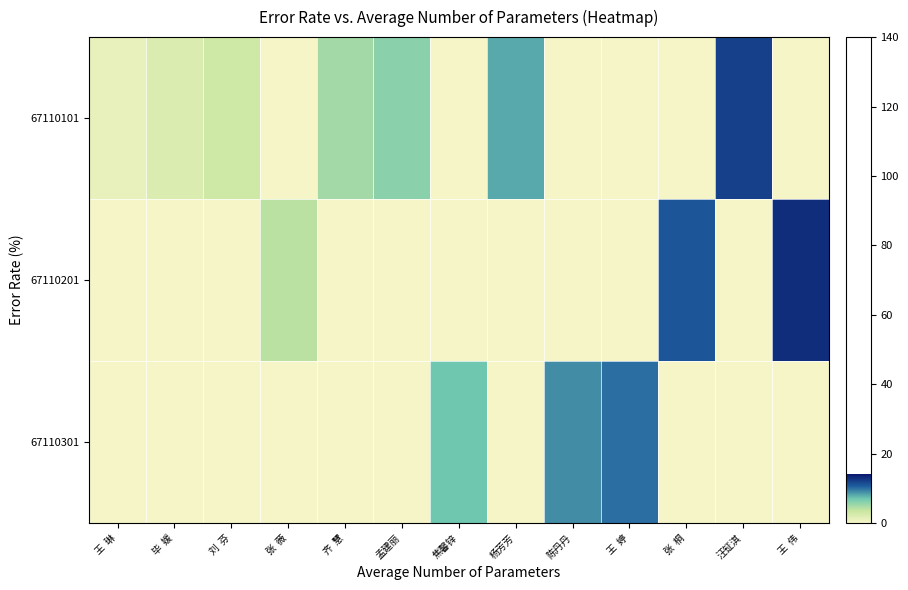

What is the spread (max minus min) of values at 王  琳?

1